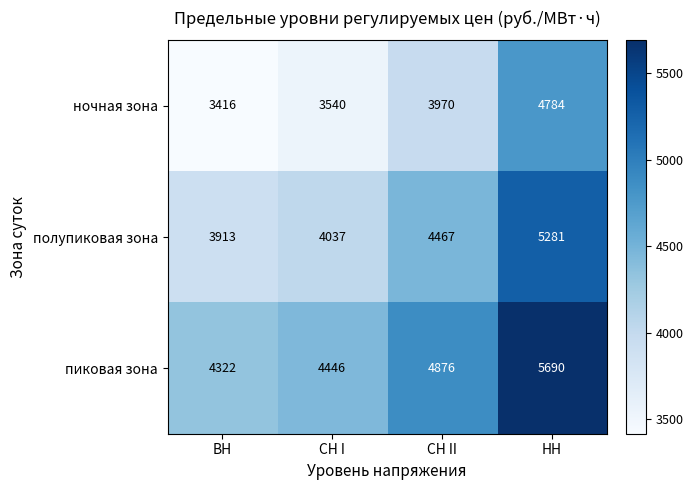

True or false: пиковая зона has a value of 2423 at СН II.

False